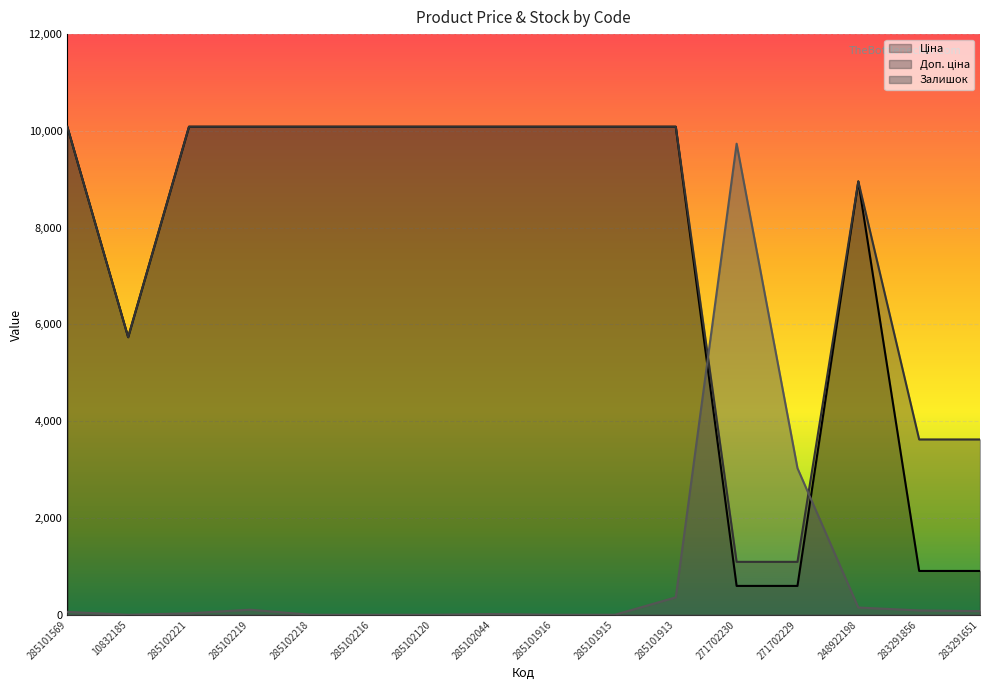

Between 285102218 and 285102120, which is larger?

285102218